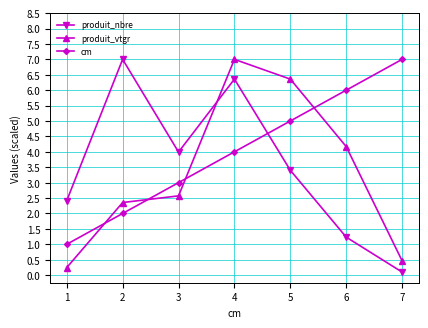

Which series has the largest total across all categories?

cm